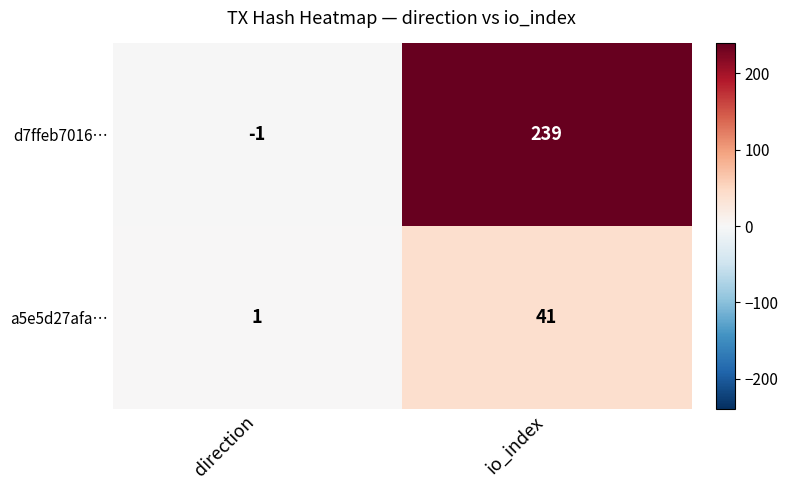

Reading right to left, list all the values displayed in this chart.

d7ffeb7016…: 239	-1
a5e5d27afa…: 41	1